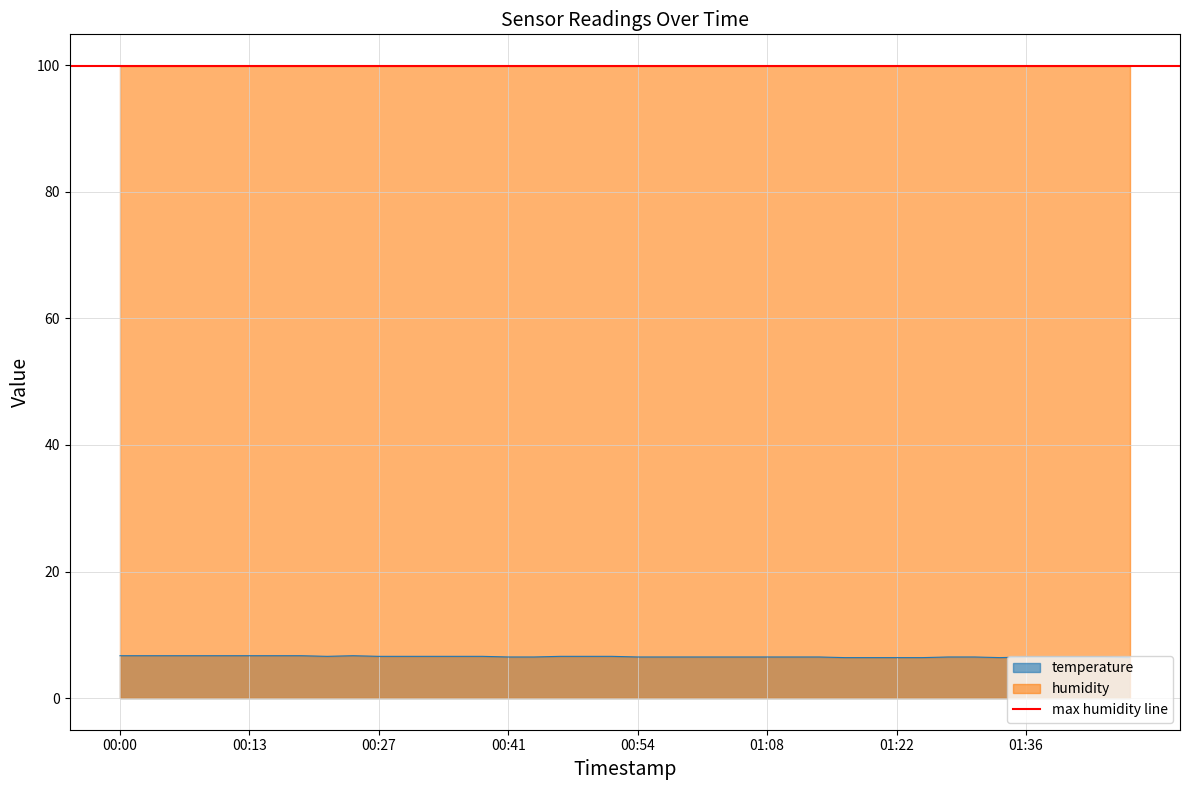

Approximately how many times larger is the value at 01:47 compared to 00:13?

1.0